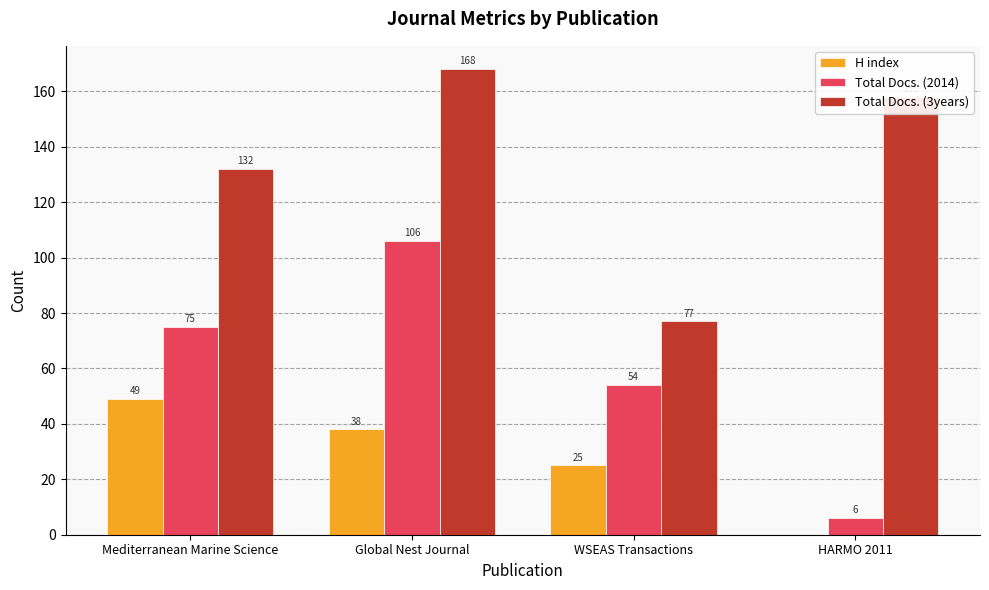

Reading left to right, what are all the values shown in this chart?

H index: 49	38	25	0
Total Docs. (2014): 75	106	54	6
Total Docs. (3years): 132	168	77	158